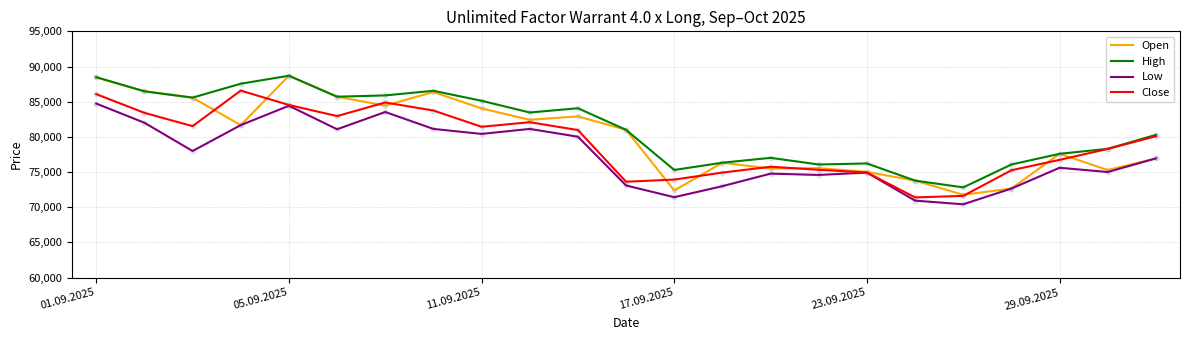

What is the minimum value shown in the chart?

70420